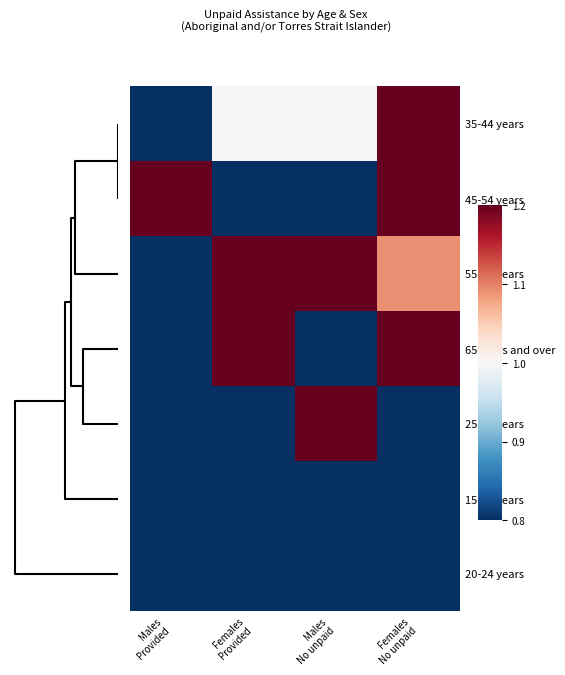

List the series in order of their peak value, lowest first.

15-19 years, 20-24 years, 35-44 years, 45-54 years, 55-64 years, 65 years and over, 25-34 years